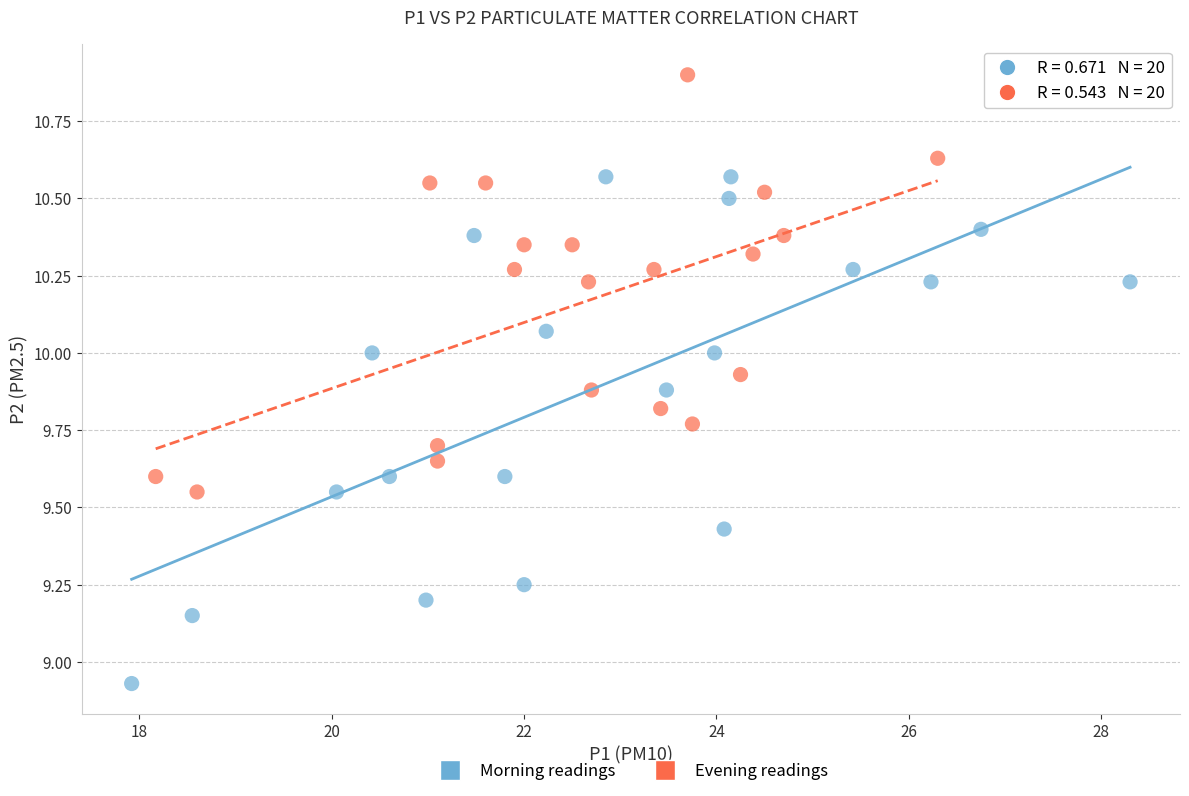

Which series contains the highest Y value?

Evening readings